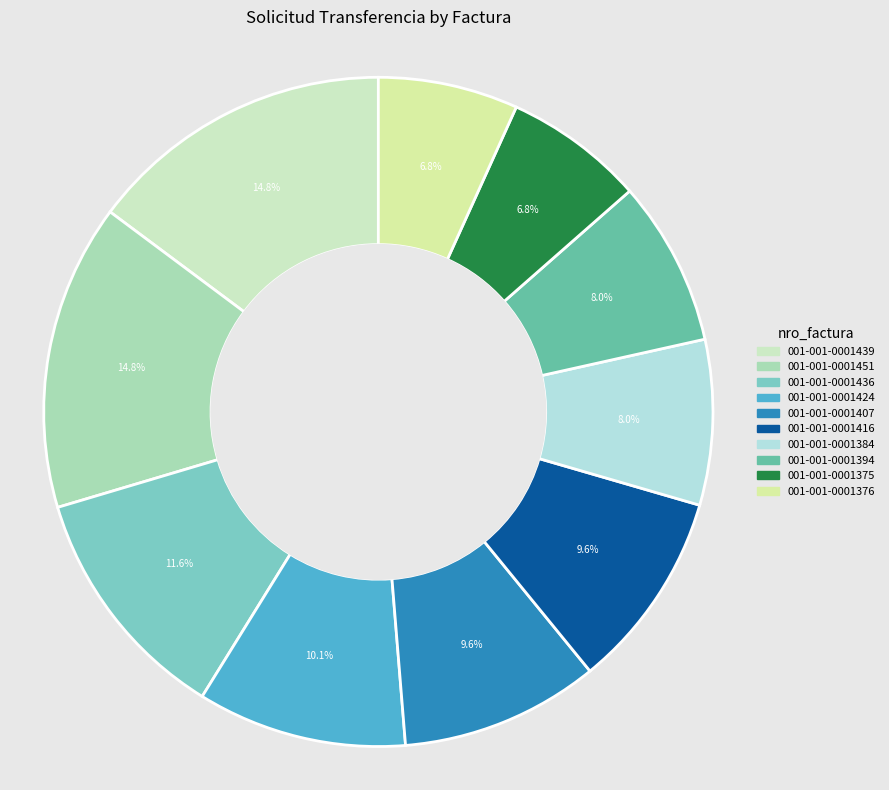

Do 001-001-0001436 and 001-001-0001407 together represent more than half of the pie?

No